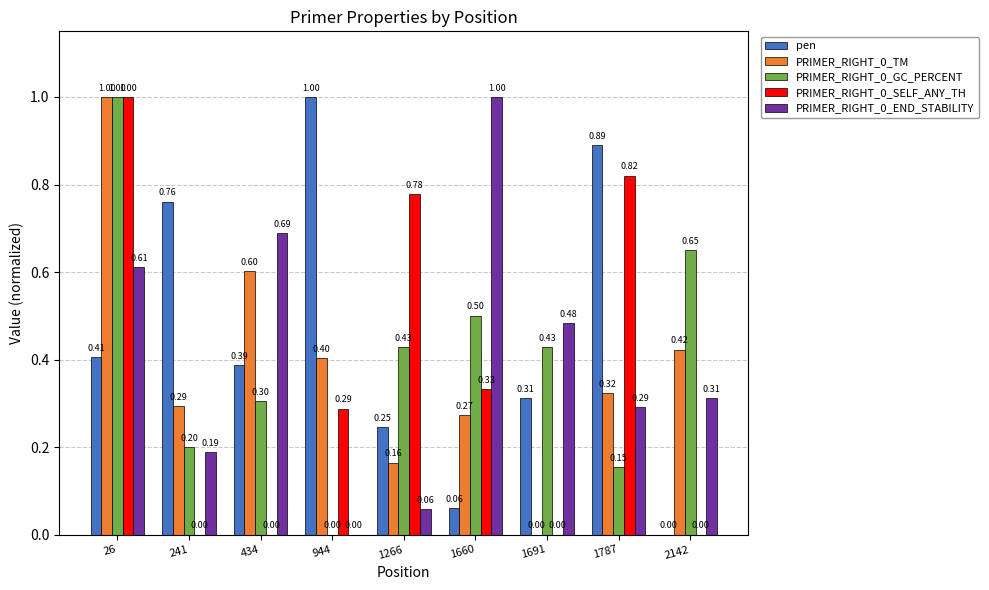

What is the highest value of the PRIMER_RIGHT_0_GC_PERCENT series?

1.0